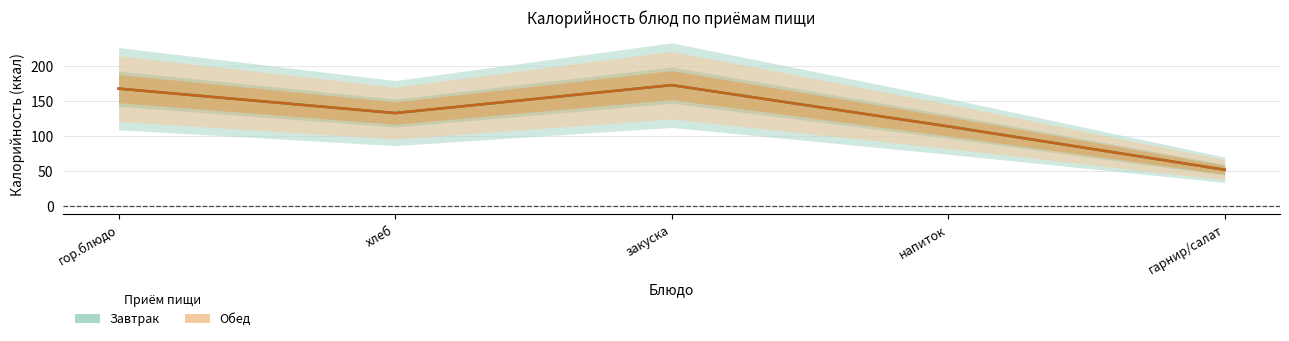

How many values in the Обед series are below 133?

2